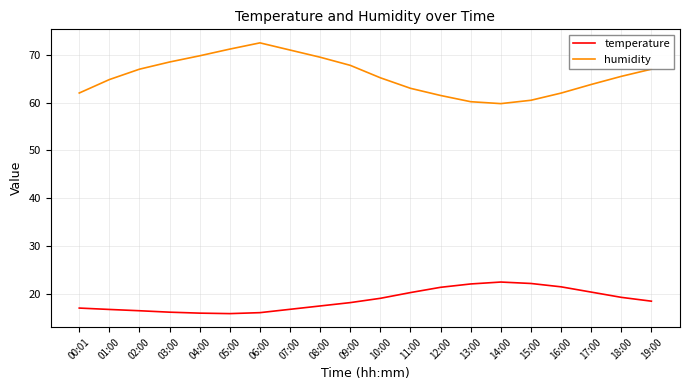

Which series has the largest total across all categories?

humidity